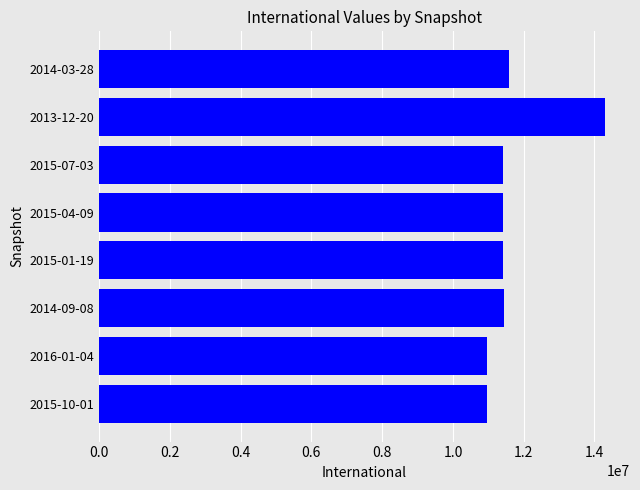

What is the change in value from 2015-10-01 to 2015-07-03?

+440995